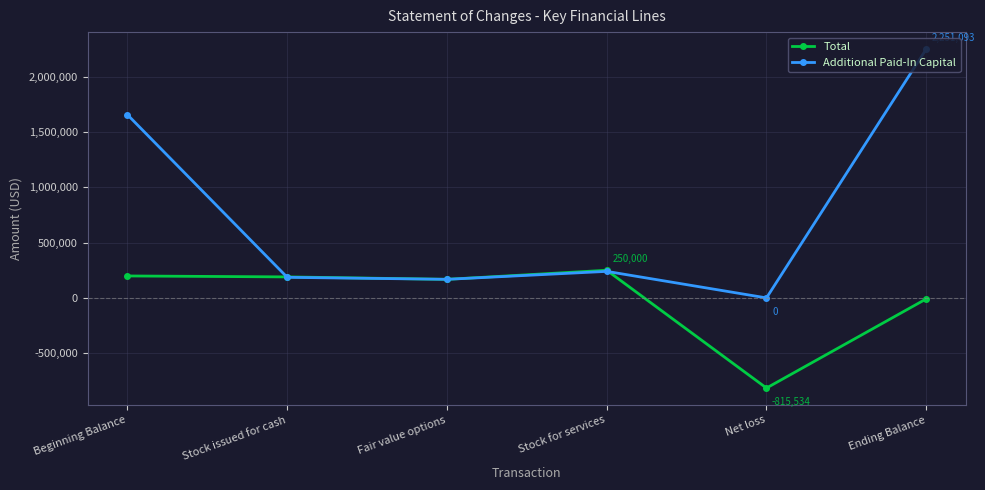

True or false: Total has a value of -9030 at Ending Balance.

True